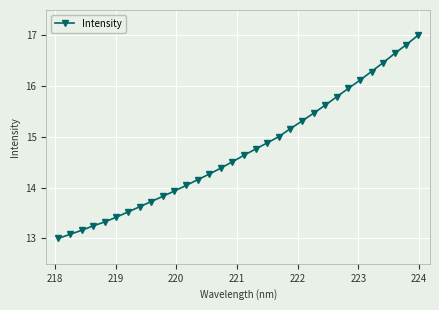

How many lines are shown in the chart?

1